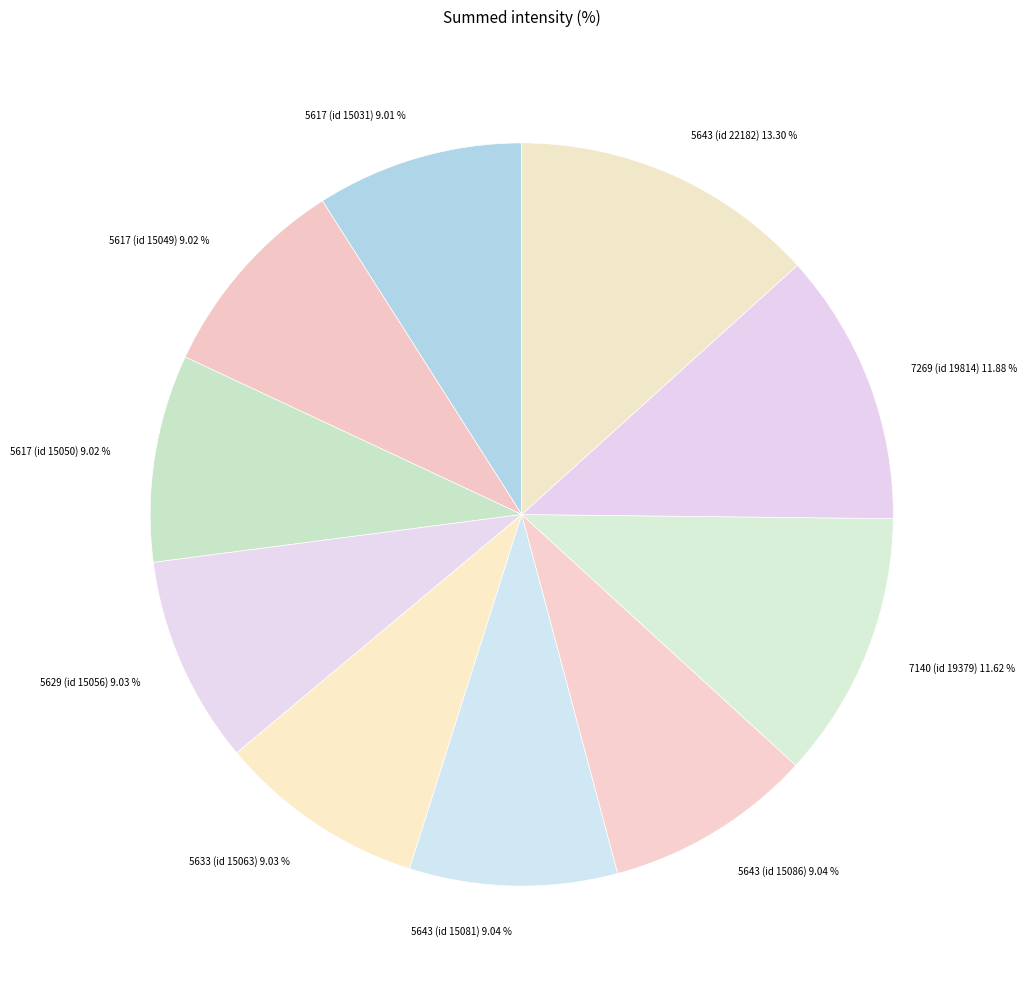

Do 5617 (id 15031) and 5643 (id 22182) together represent more than half of the pie?

No